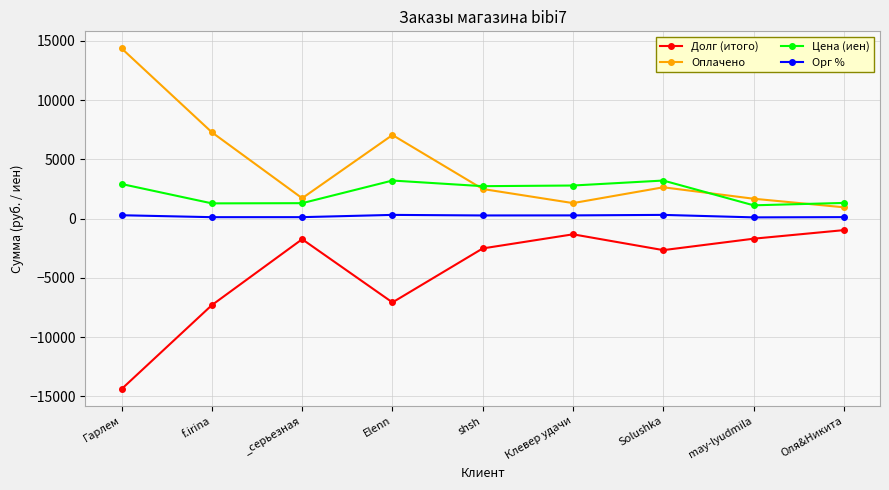

Rank the series at Elenn from lowest to highest value.

Долг (итого), Орг %, Цена (иен), Оплачено